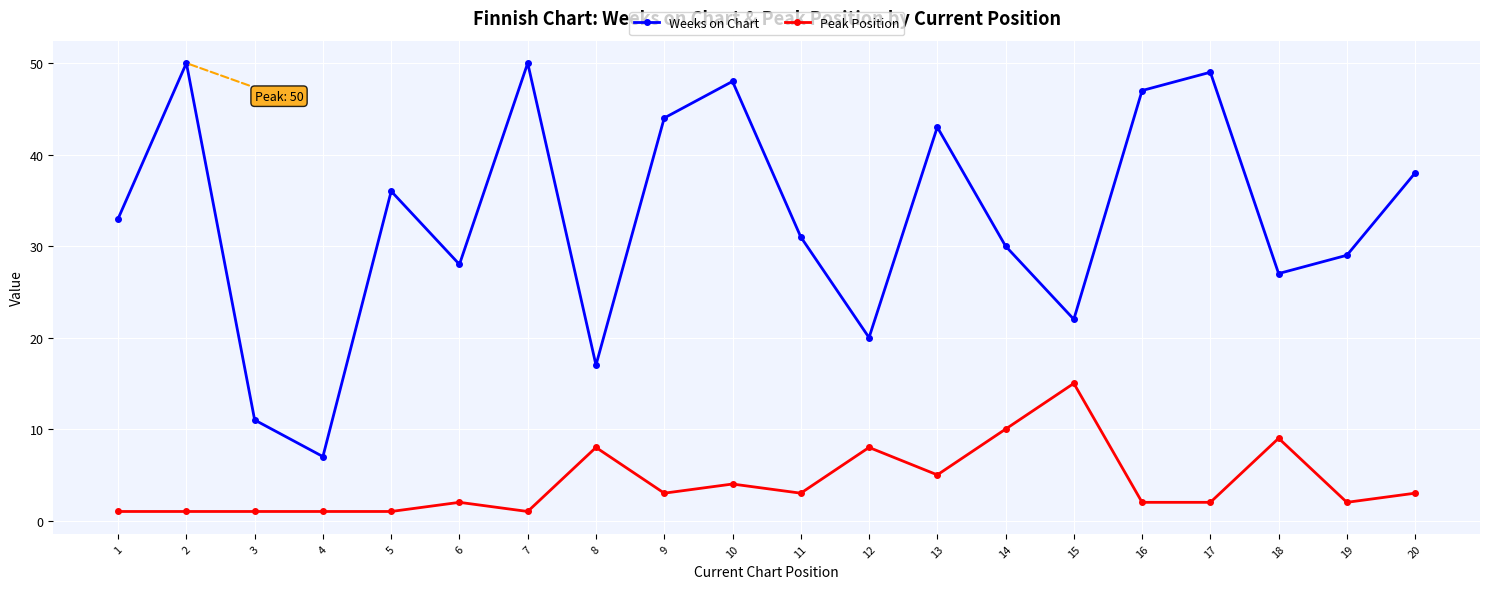

What is the total value across all series at 6?

30